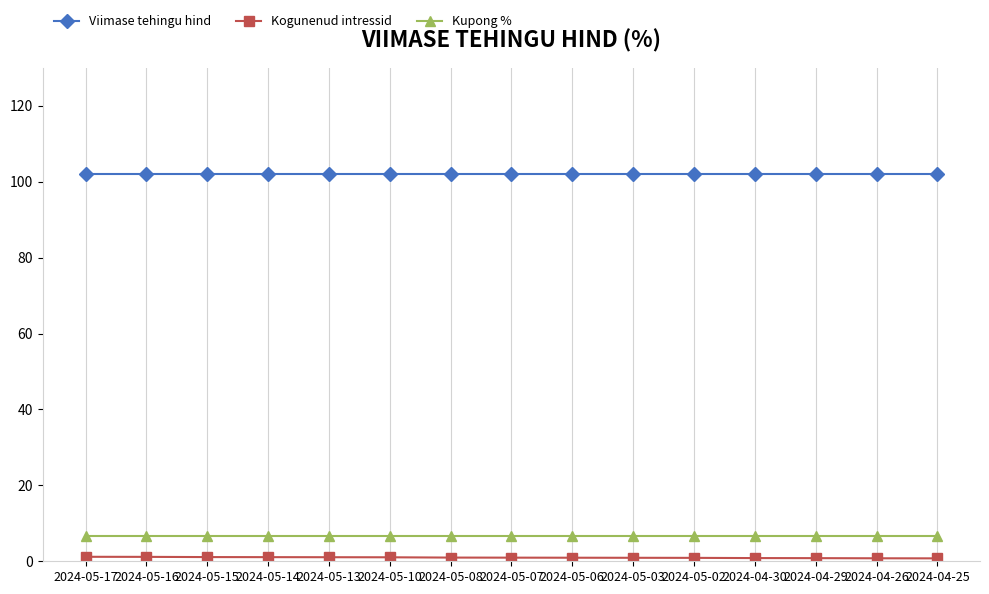

What is the label of the 1st point from the right?

2024-04-25